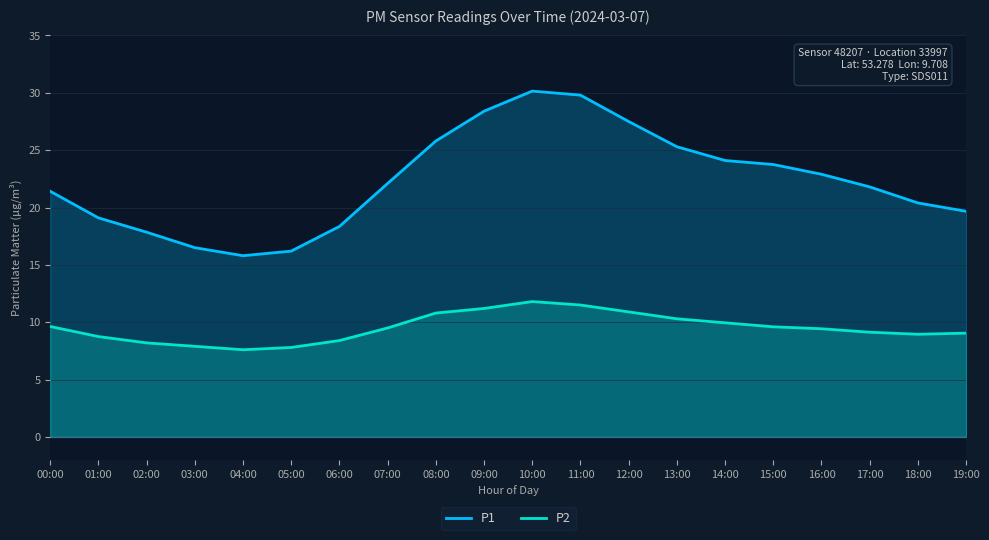

What is the value of the P2 point at the 5th from the left?

7.6